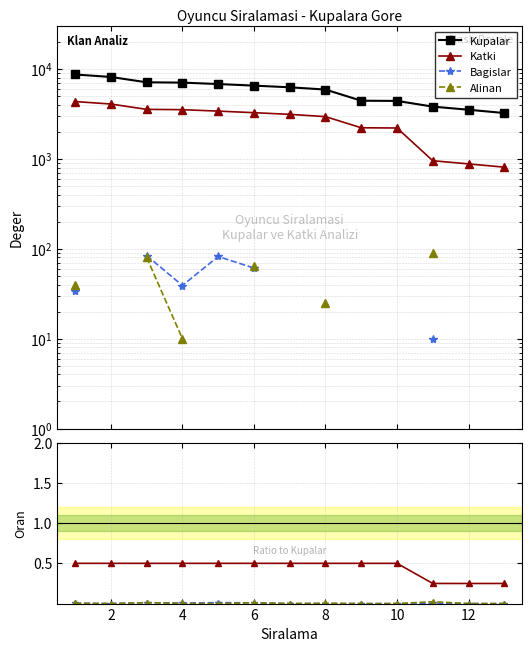

Does the chart have visible grid lines?

Yes